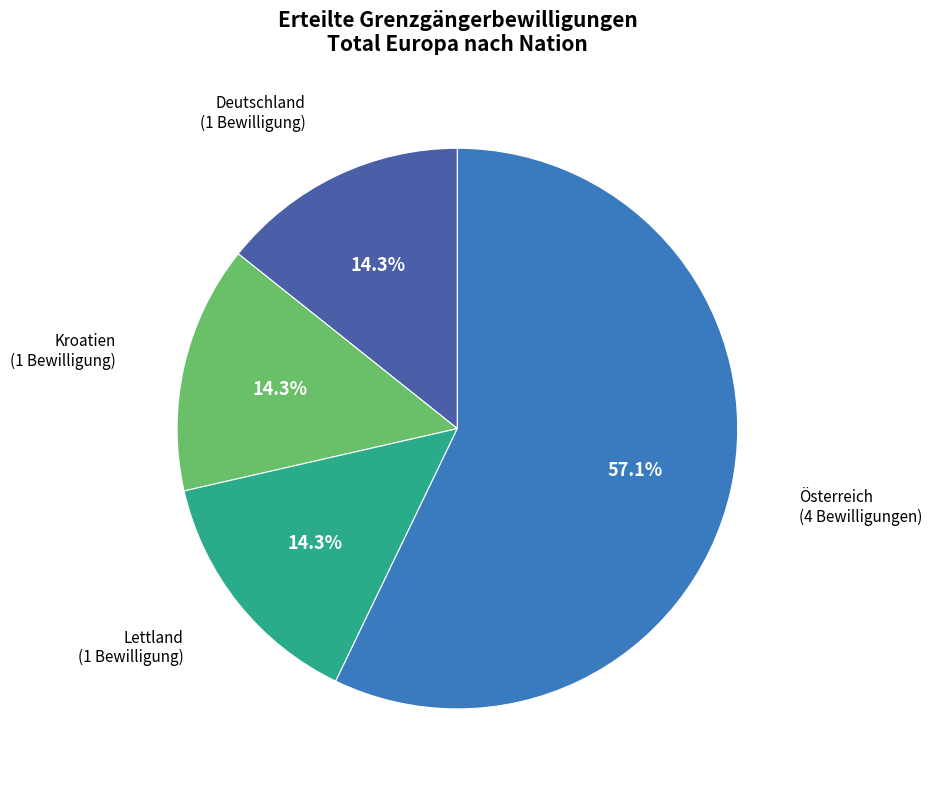

Is there a majority slice in this chart?

Yes